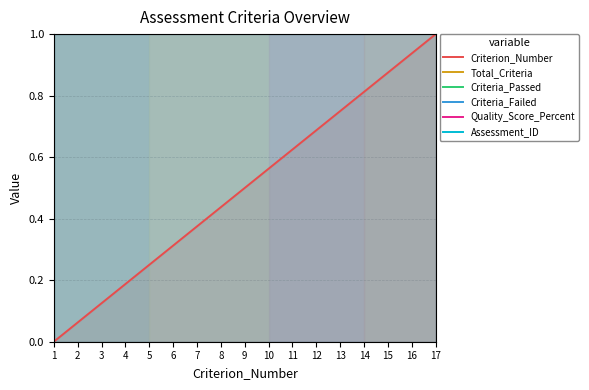

Which series changed the most between 7 and 15?

Criterion_Number